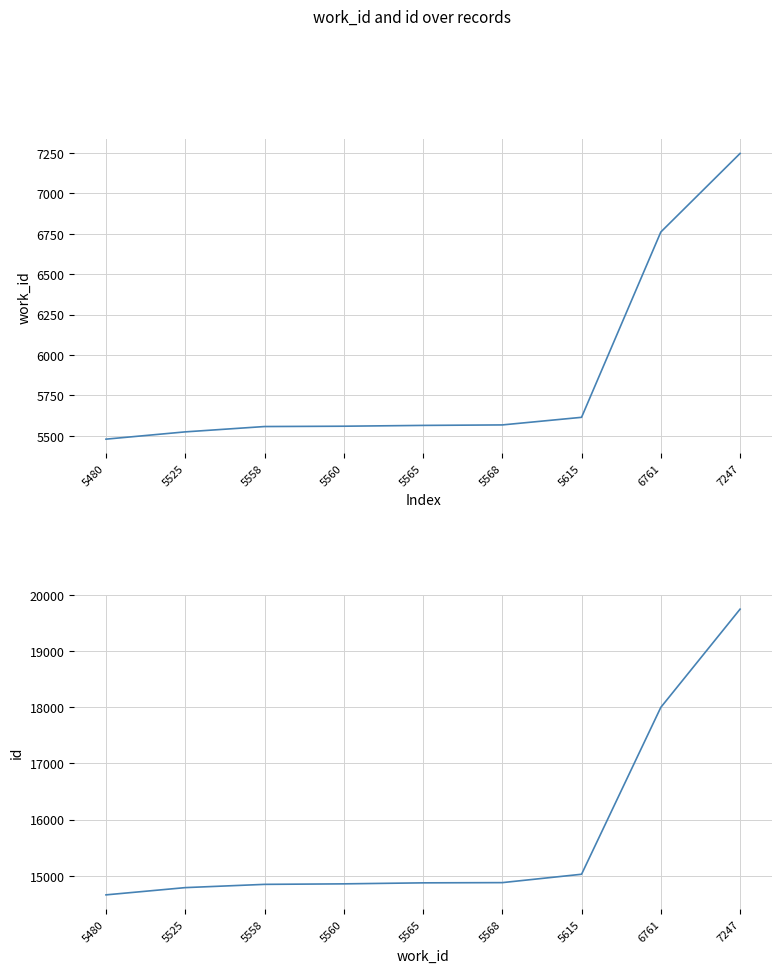

True or false: work_id has more than 0 interior local peaks.

False